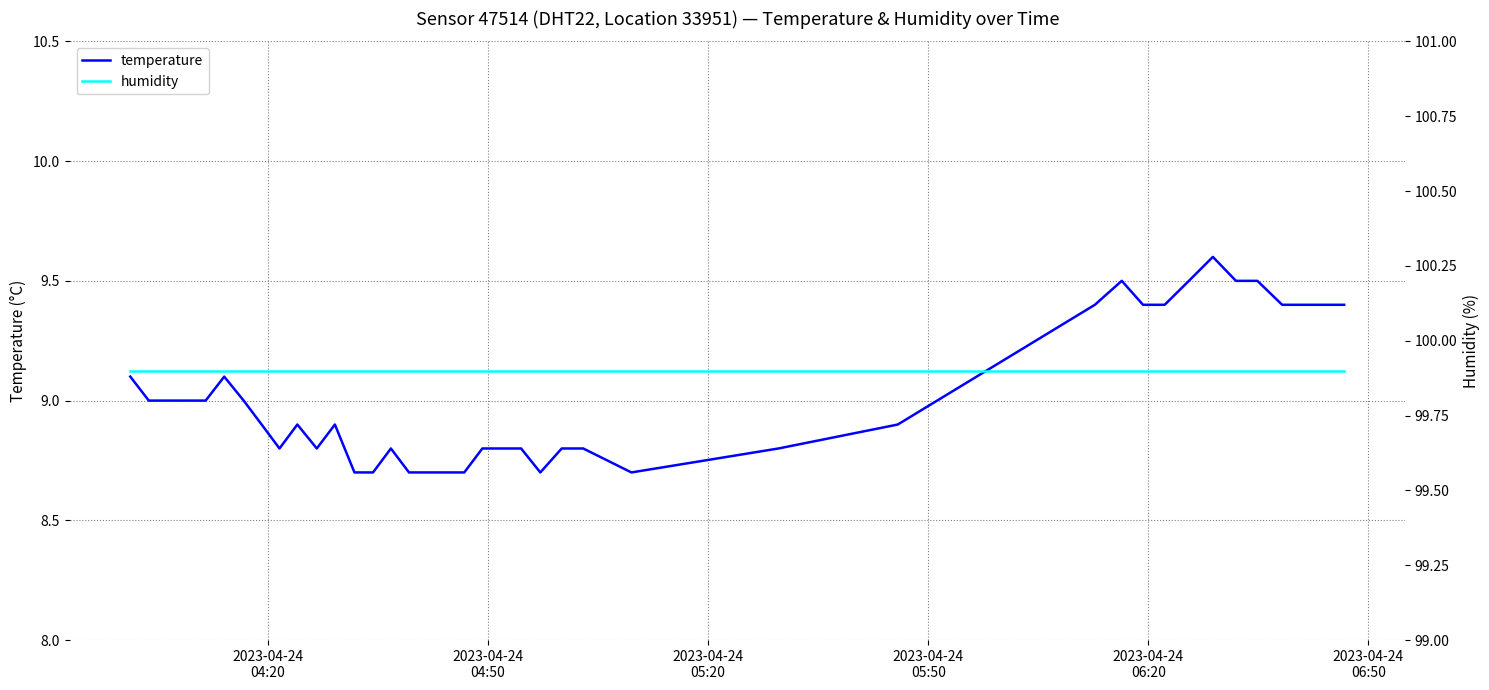

What is the lowest value of the temperature series?

8.7